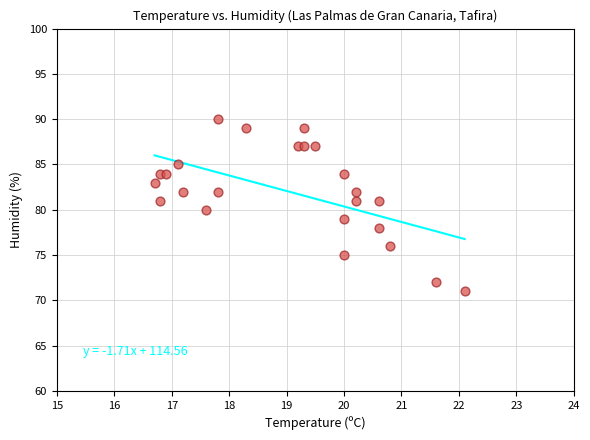

What is the range of Y values (max minus min)?

19